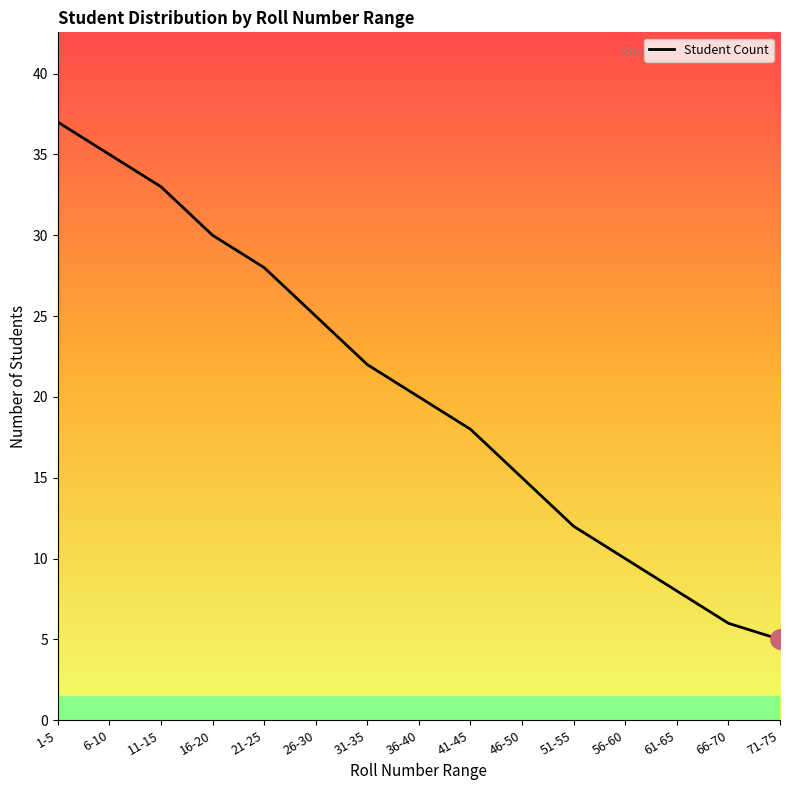

What is the difference between the maximum and minimum values?

32